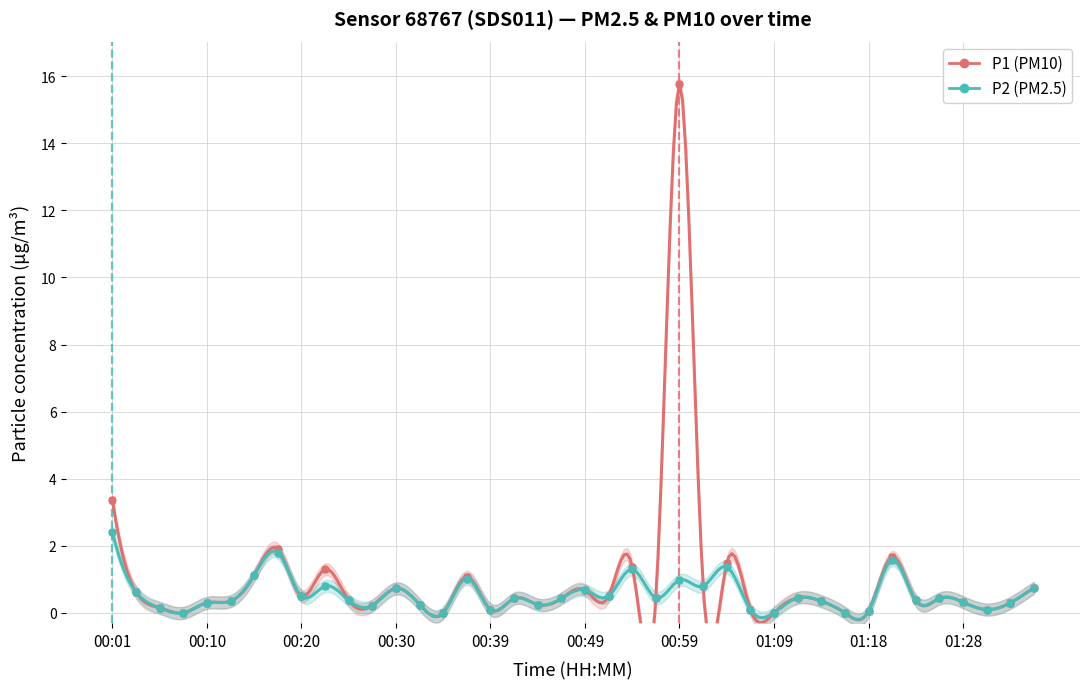

How many lines are shown in the chart?

2